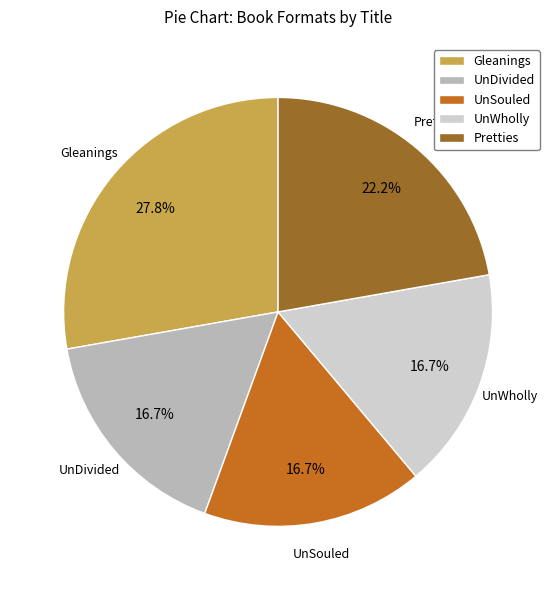

Is there a majority slice in this chart?

No